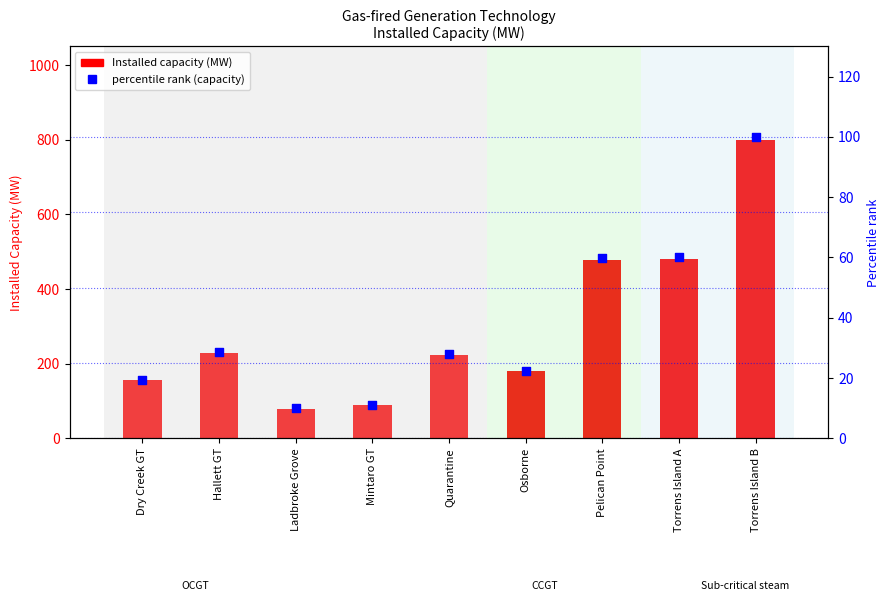

At how many categories does at least one series exceed 40?

9